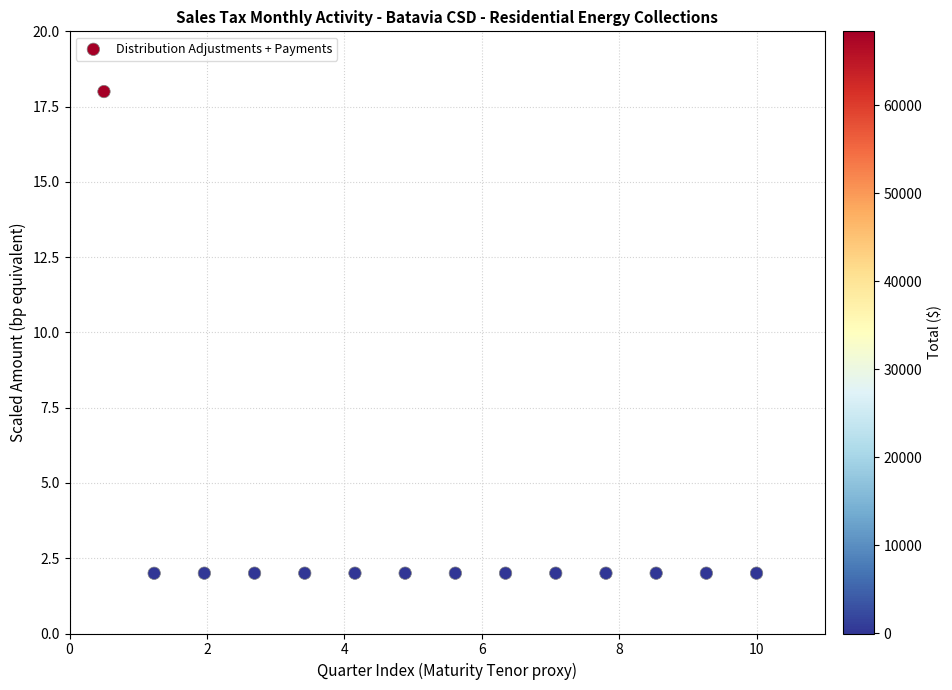

What is the range of Y values (max minus min)?

16.0